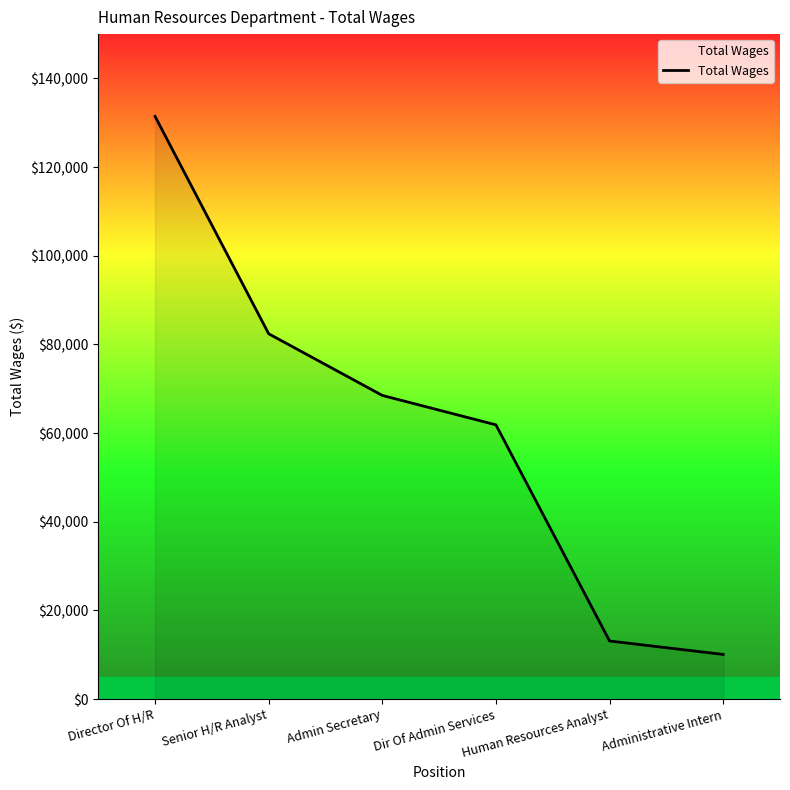

Which label corresponds to the largest value in the chart?

Director Of H/R